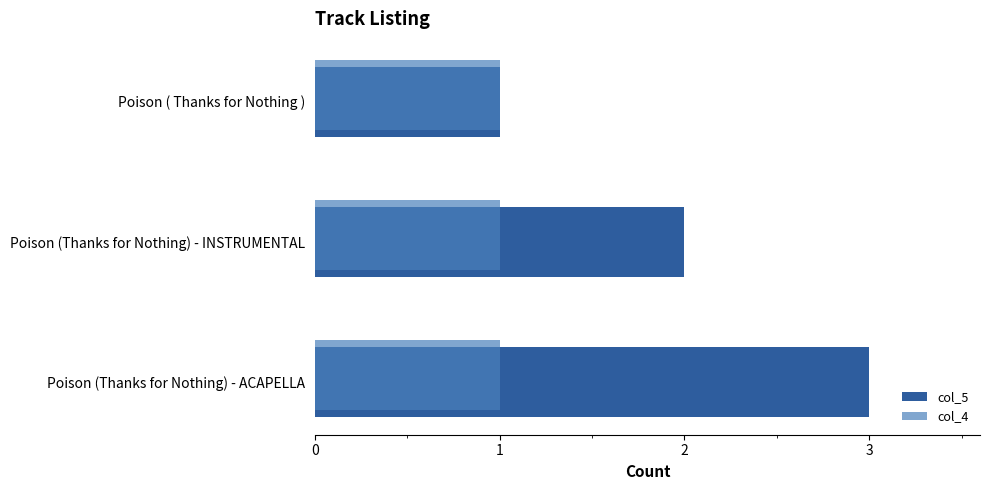

At which category is the sum across all series the highest?

Poison (Thanks for Nothing) - ACAPELLA